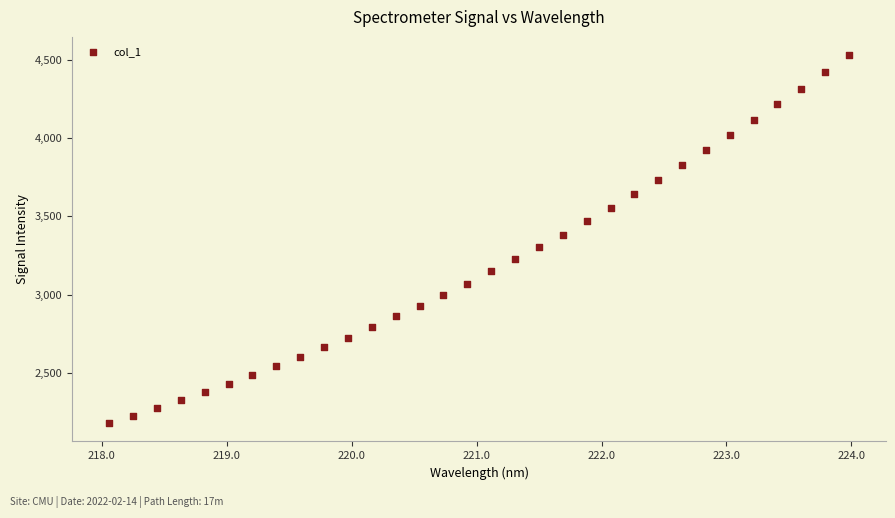

What is the range of Y values (max minus min)?

2352.9